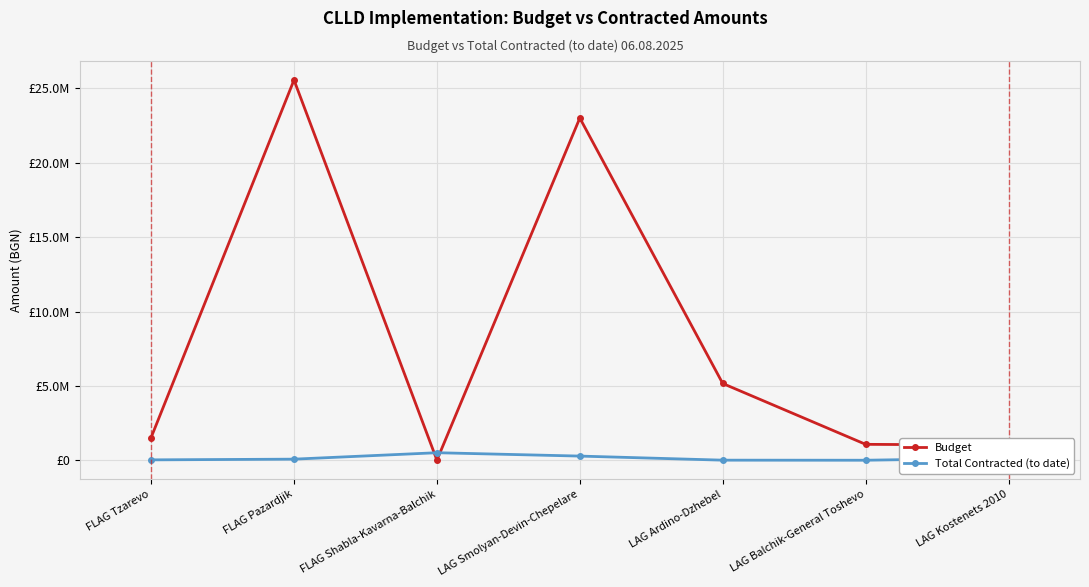

Reading right to left, transcribe all the data shown in this chart.

Budget: 1022583.8	1073712.9	5164048.0	23008134.7	10225.8	25564594.1	1528762.7
Total Contracted (to date): 155617.1	5614.0	10383.3	284482.8	510501.0	78047.4	30677.5